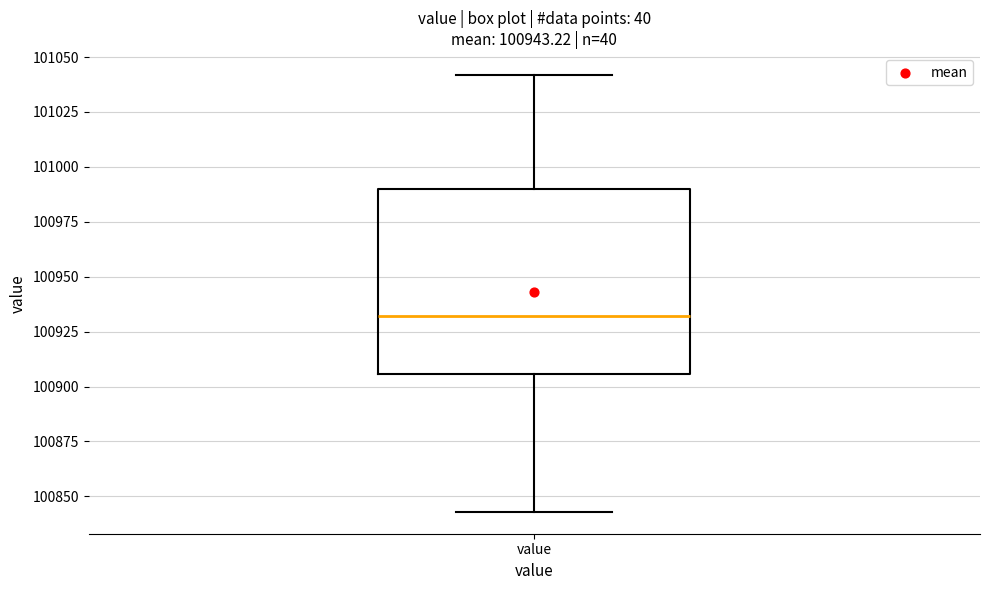

Where does the lower whisker of the box for value end on the y-axis? The values are not printed on the chart, so give them approximately, as read against the axis.

100845